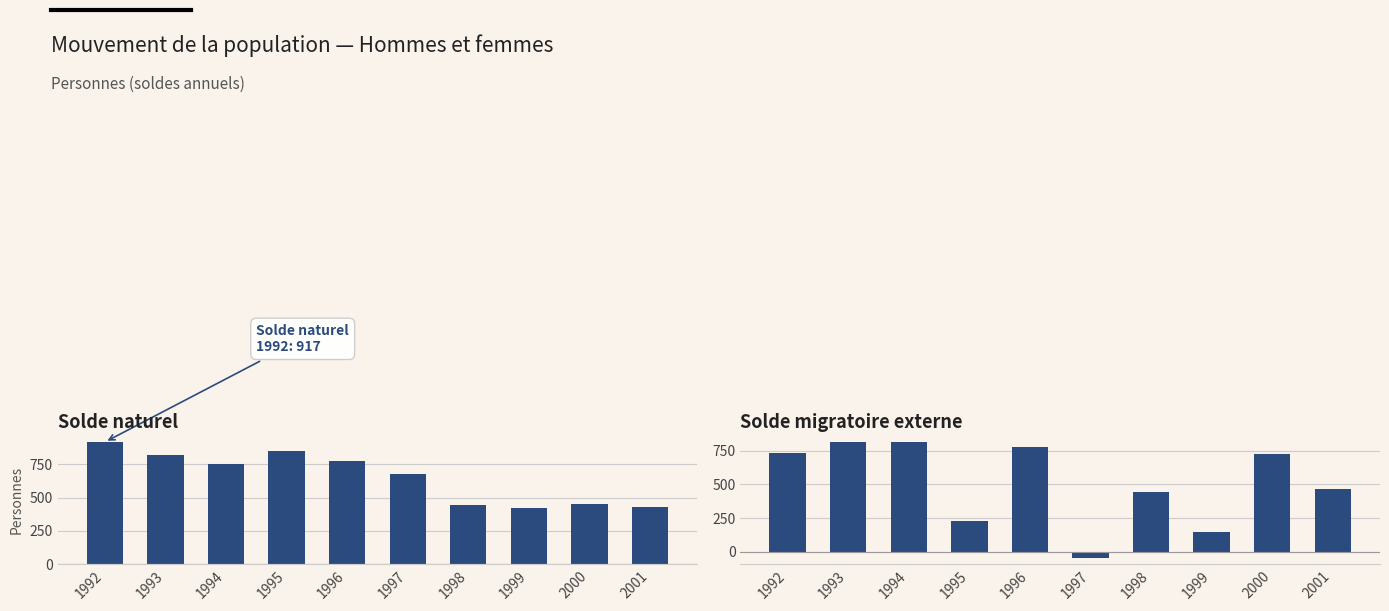

What is the difference between the highest and lowest values at 1992?

182